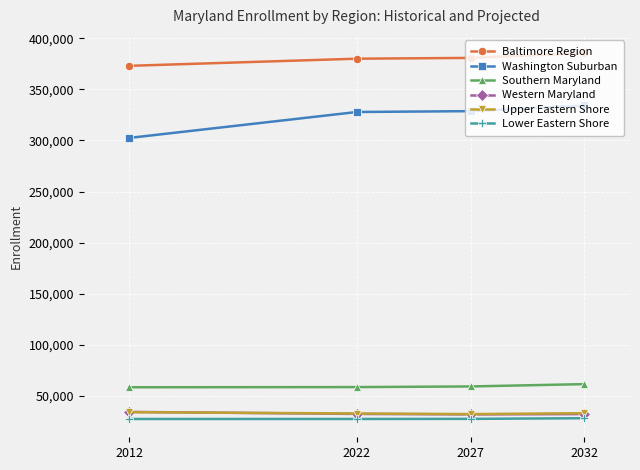

What is the smallest value displayed?

27314